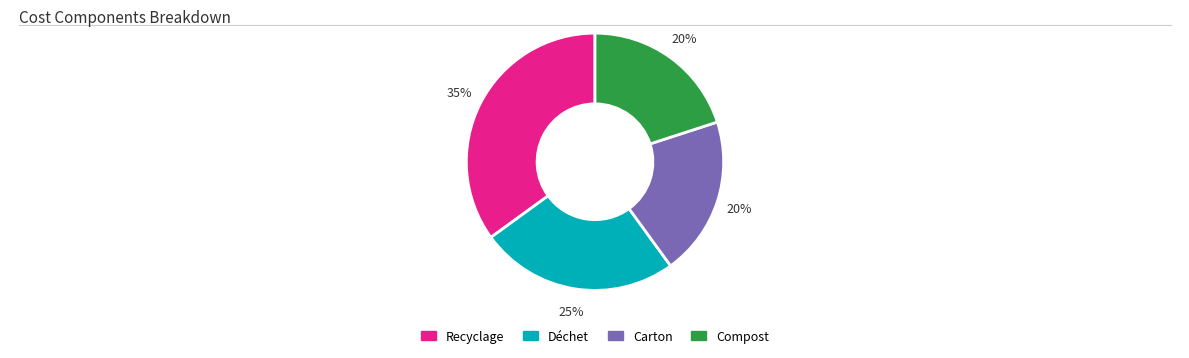

Which slice is the largest?

Recyclage